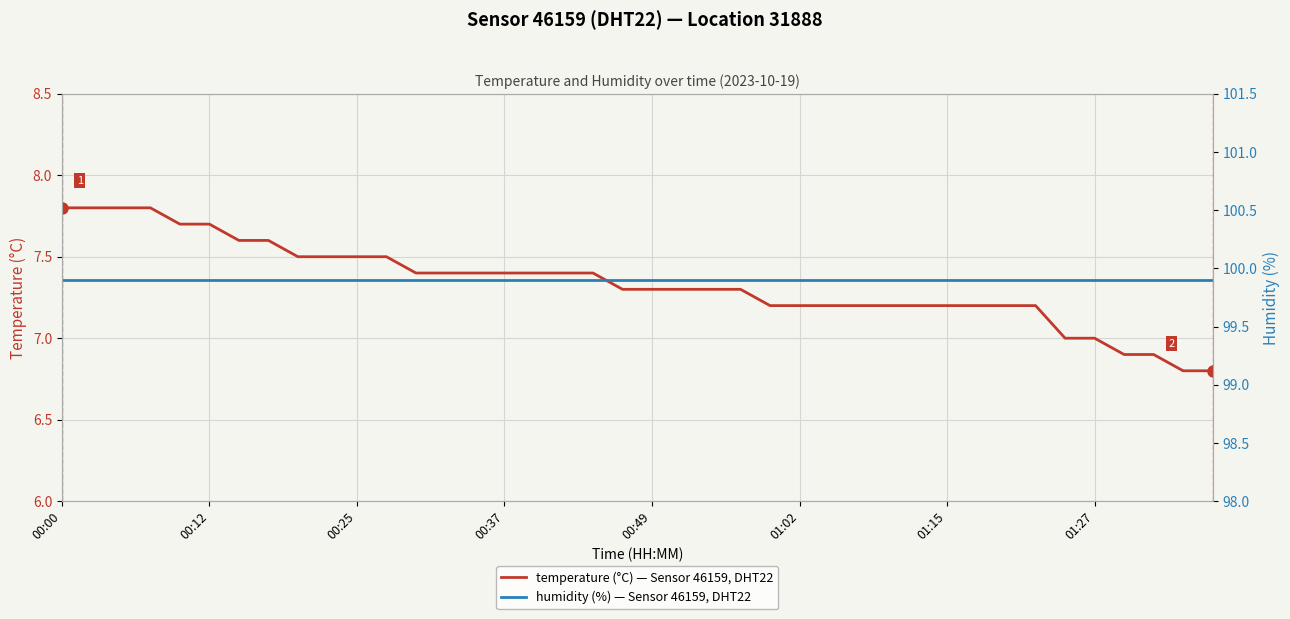

The value of temperature (°C) — Sensor 46159, DHT22 at 34 is 1.7. True or false?

False